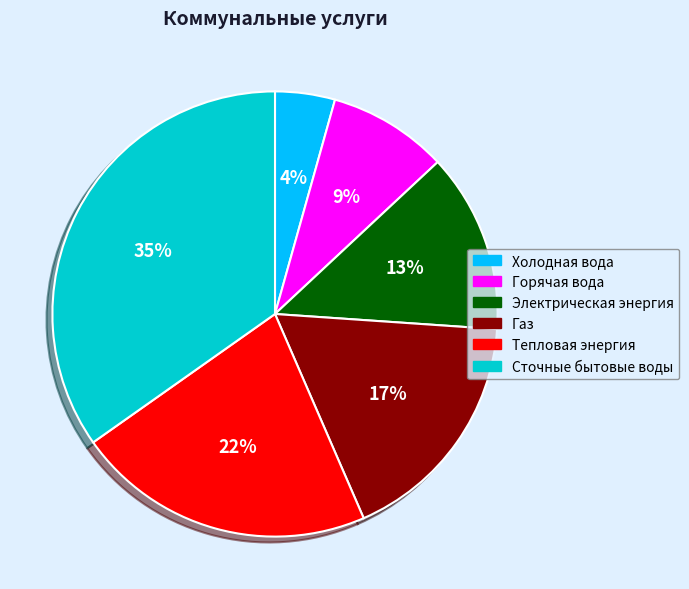

True or false: Горячая вода accounts for 1% of the total.

False